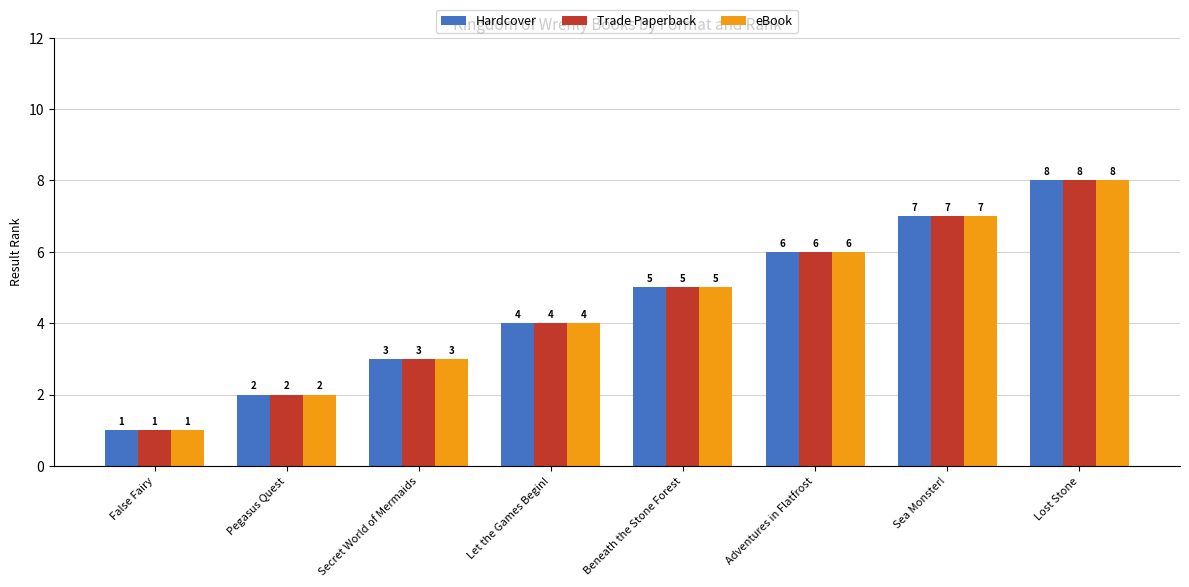

Is it true that Trade Paperback equals 6 at Let the Games Begin!?

False